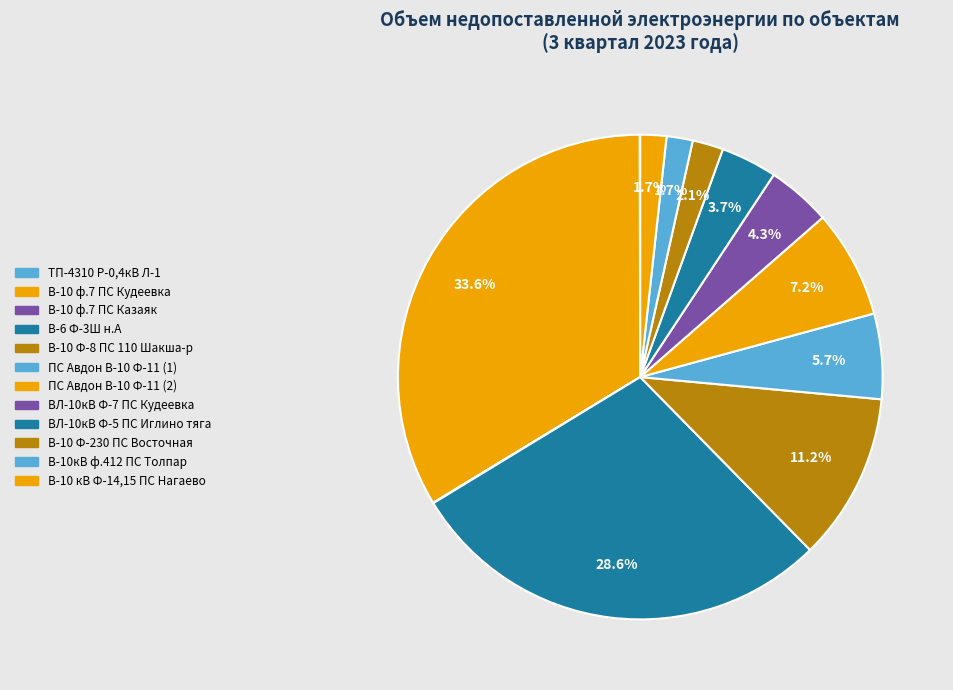

How many slices are in this pie chart?

12